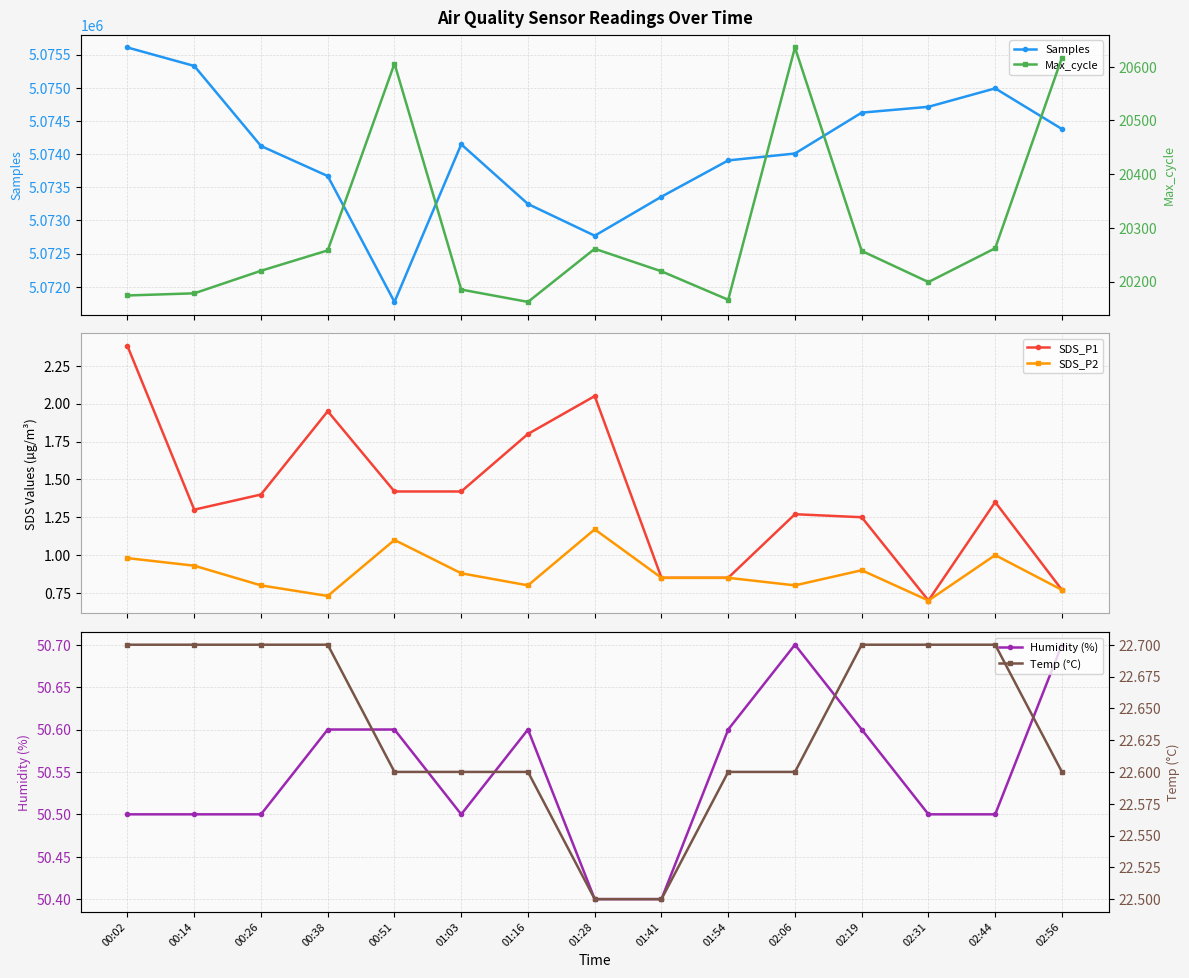

Which category has the lowest value in the Humidity (%) series?

01:28